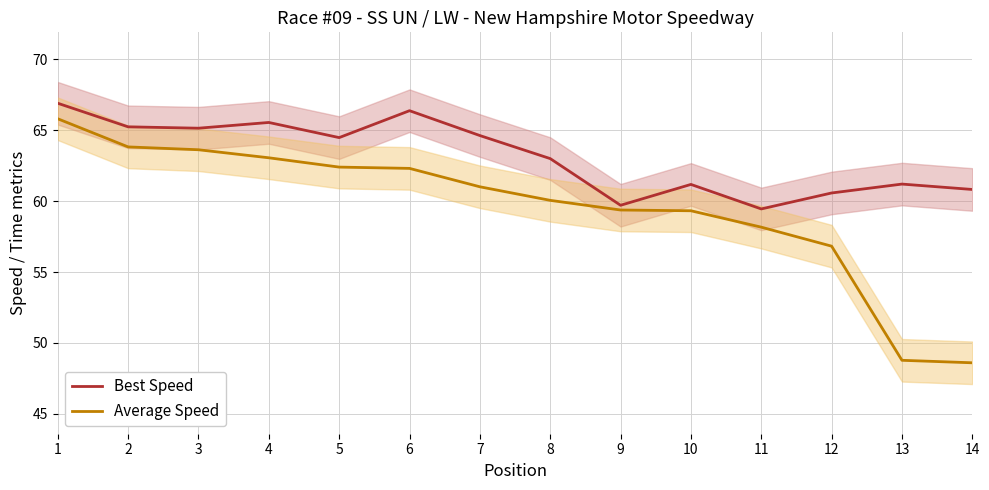

What is the difference between the Best Speed values at 9 and 5?

4.8